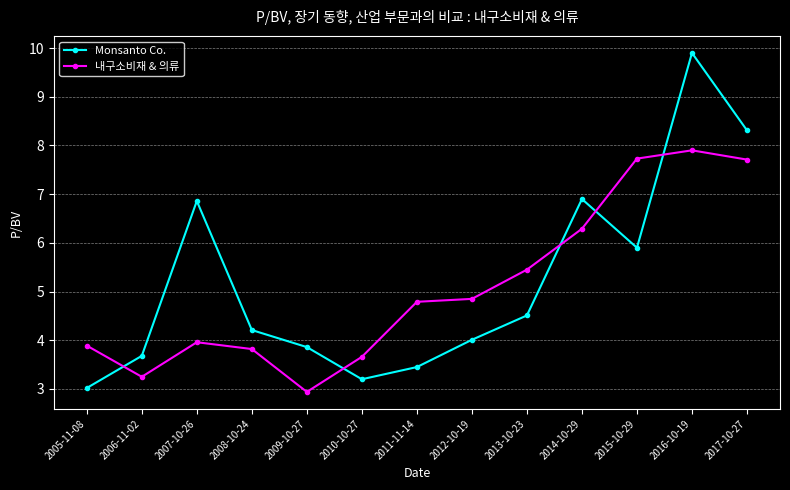

What is the difference between the maximum and second lowest values in the Monsanto Co. series?

6.7